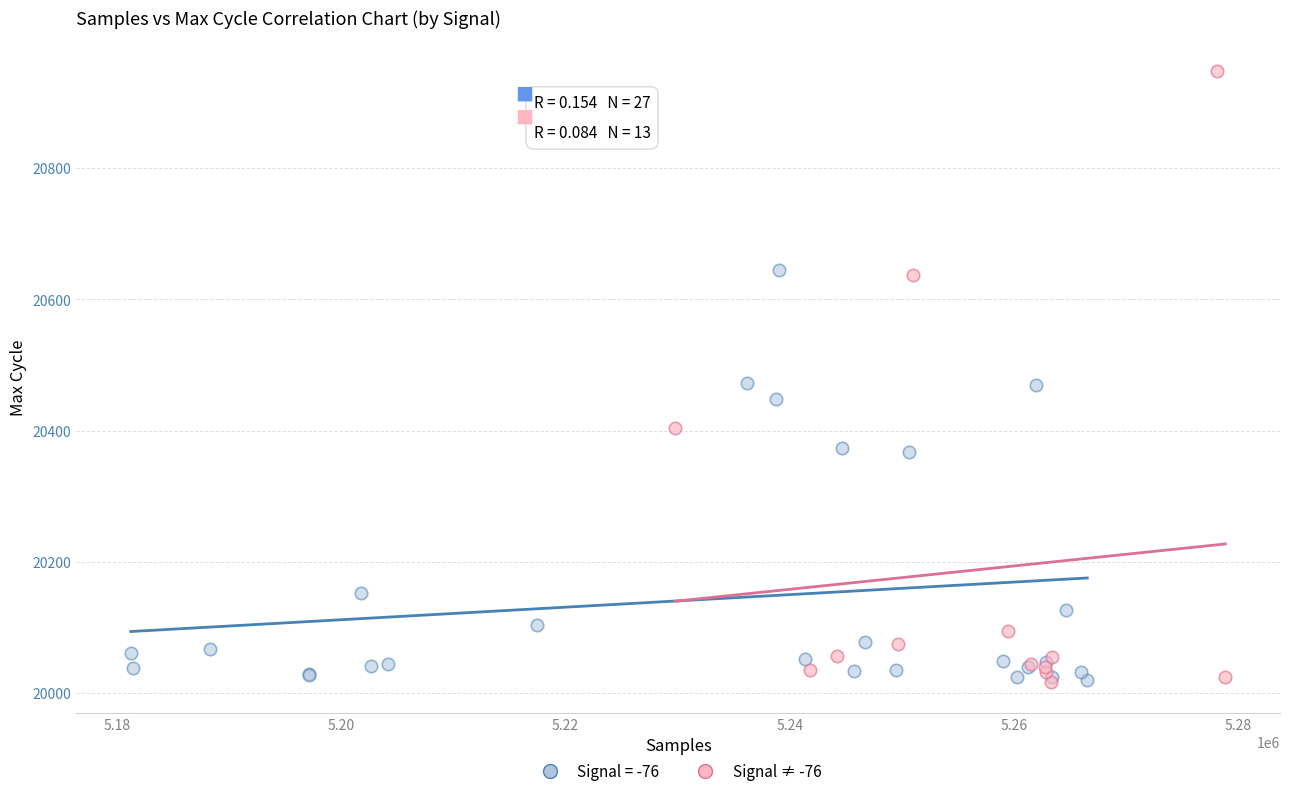

Which series contains the highest Y value?

Signal ≠ -76